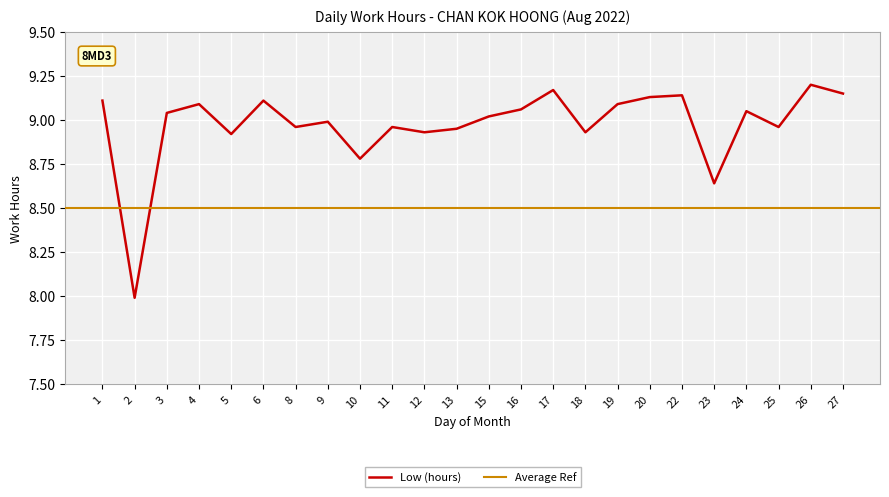

Where is the data nearest to the value 8?

2